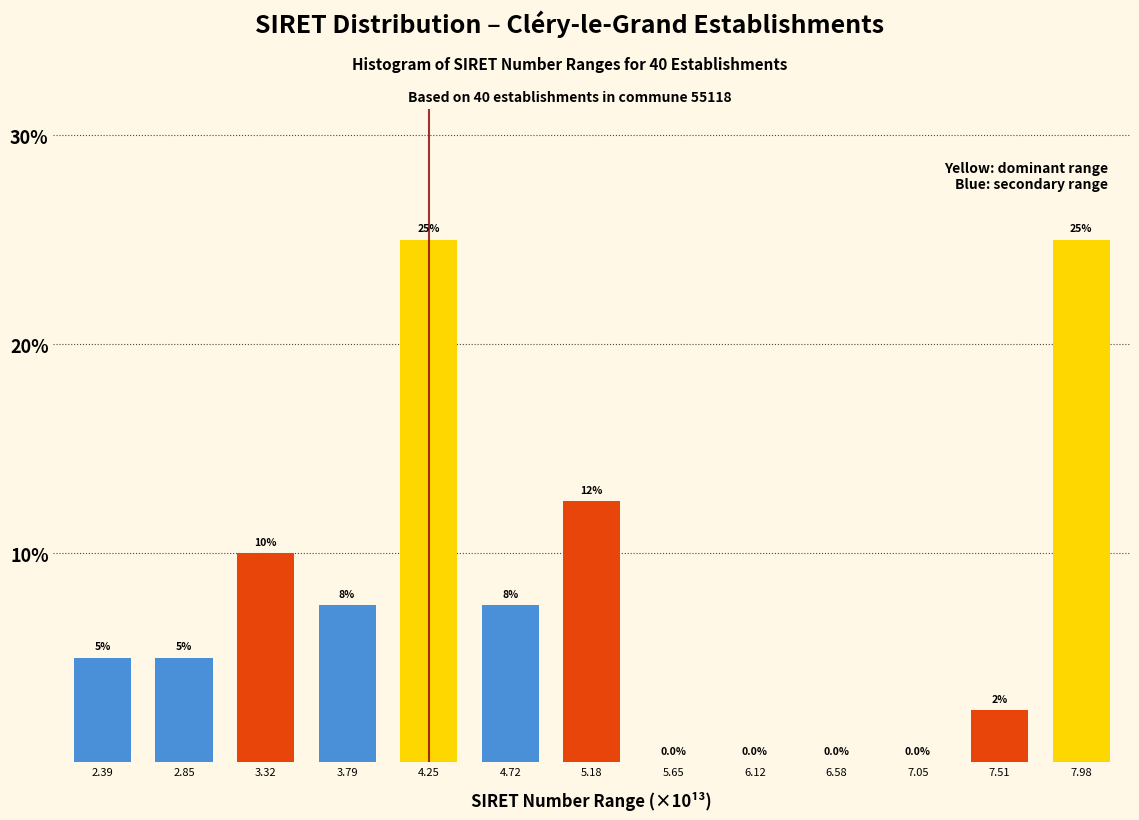

Reading right to left, list all the values displayed in this chart.

7.98=25.0	7.51=2.5	7.05=0.0	6.58=0.0	6.12=0.0	5.65=0.0	5.18=12.5	4.72=7.5	4.25=25.0	3.79=7.5	3.32=10.0	2.85=5.0	2.39=5.0